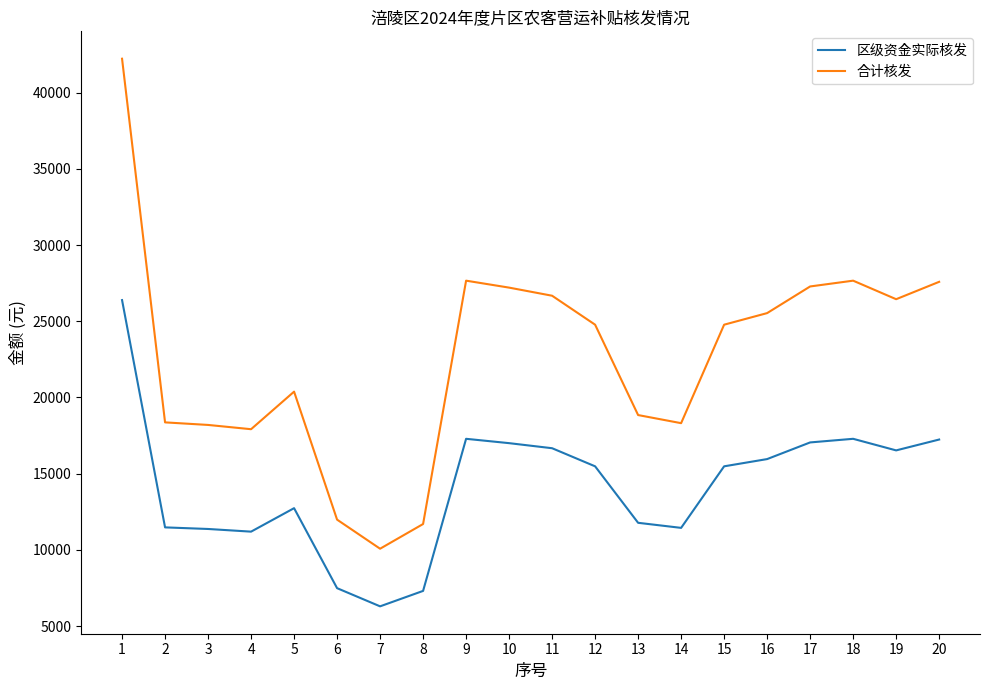

At 19, list the series in order from largest to smallest.

合计核发, 区级资金实际核发